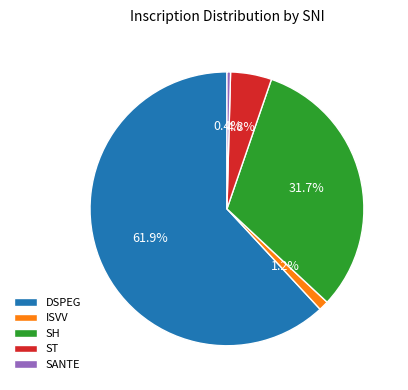

Rank the categories by value from lowest to highest.

SANTE, ISVV, ST, SH, DSPEG